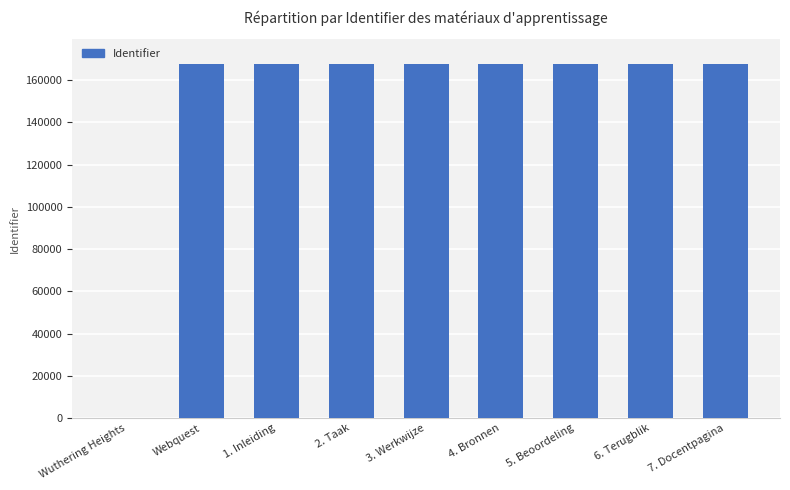

Where is the data nearest to the value 83835?

Webquest